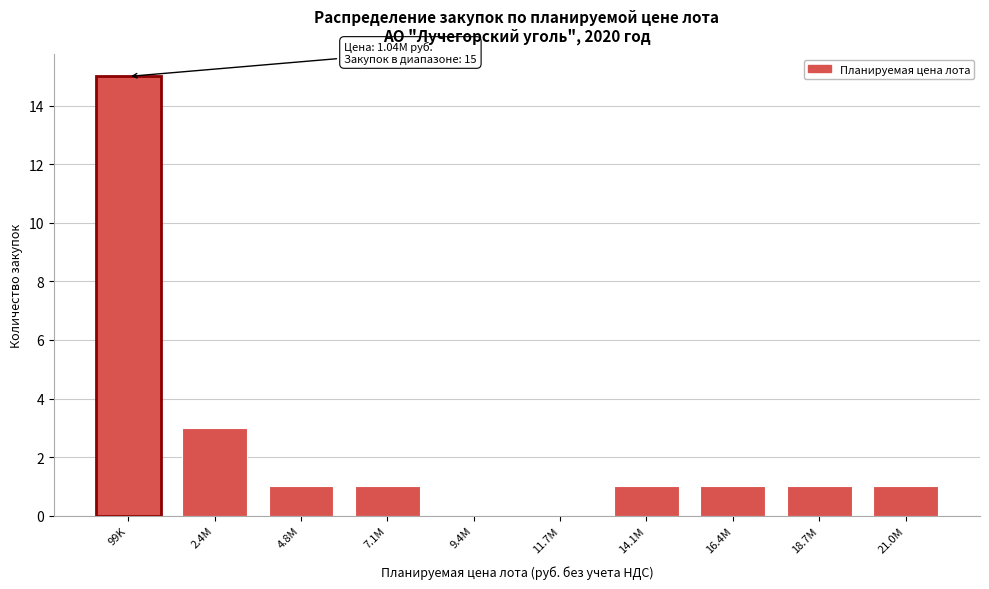

Reading right to left, list all the values displayed in this chart.

21.0M=1	18.7M=1	16.4M=1	14.1M=1	11.7M=0	9.4M=0	7.1M=1	4.8M=1	2.4M=3	99K=15